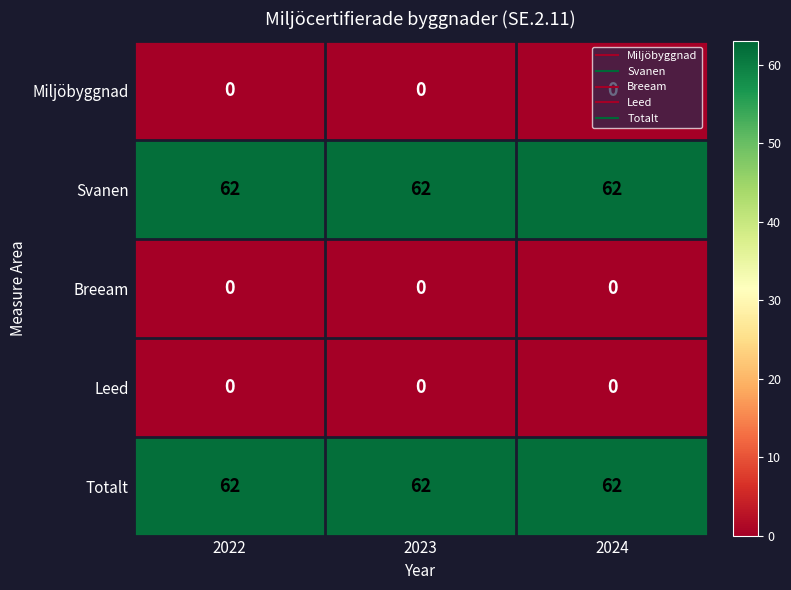

The value of Totalt at 2024 is 16. True or false?

False